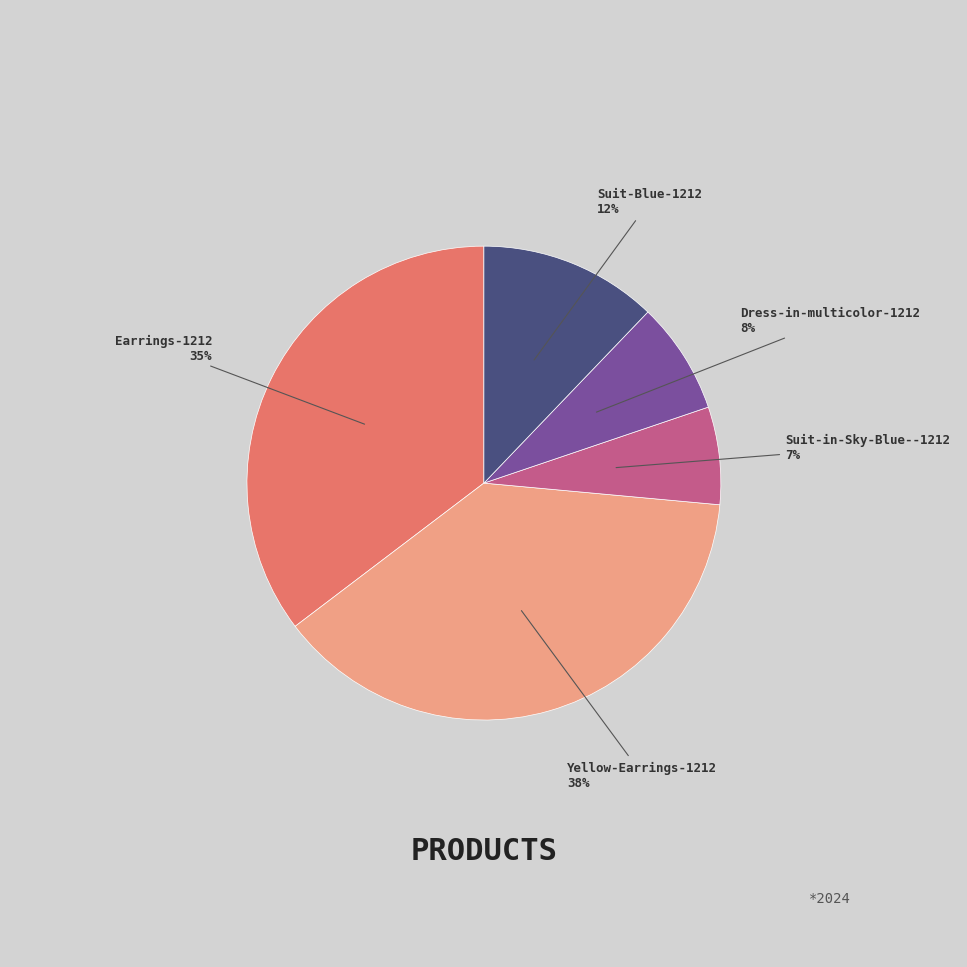

Is there any slice that represents more than half of the pie?

No